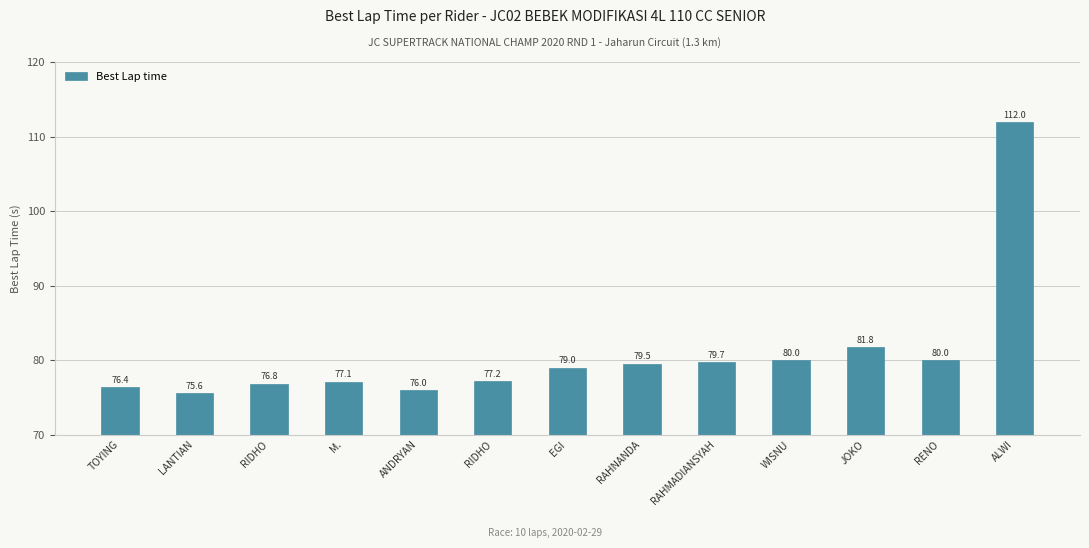

How many bars are there in total?

13